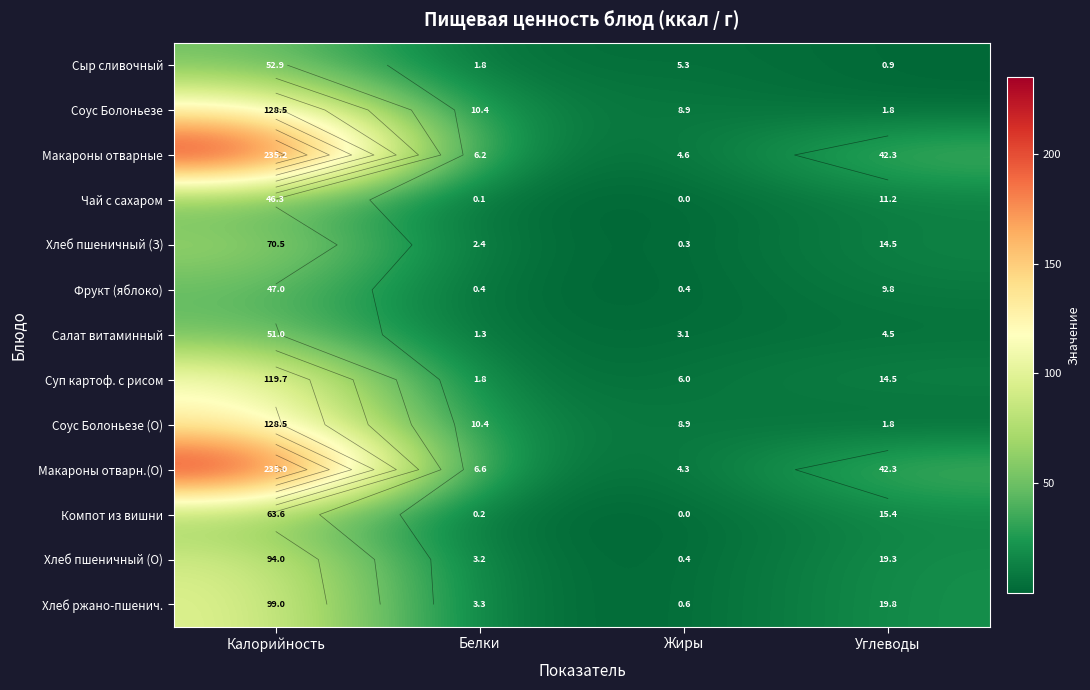

The value of Макароны отварные at Белки is 9.5. True or false?

False